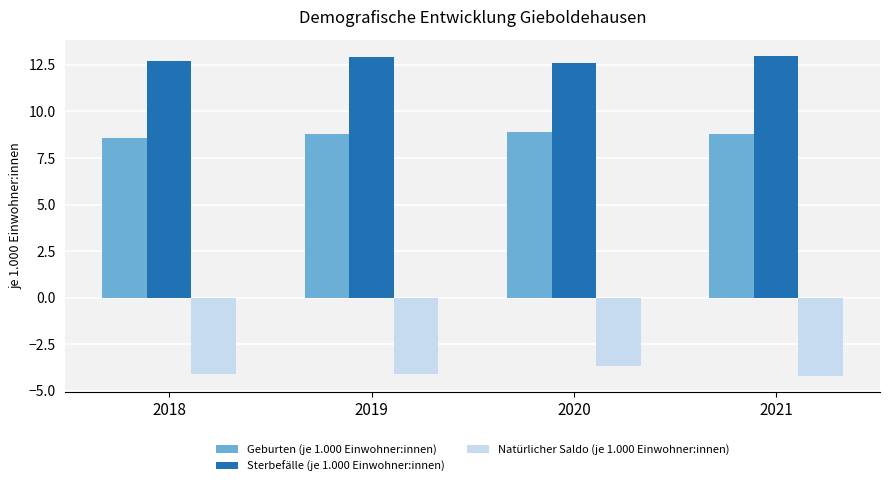

What is the difference between the highest and lowest values at 2018?

16.8